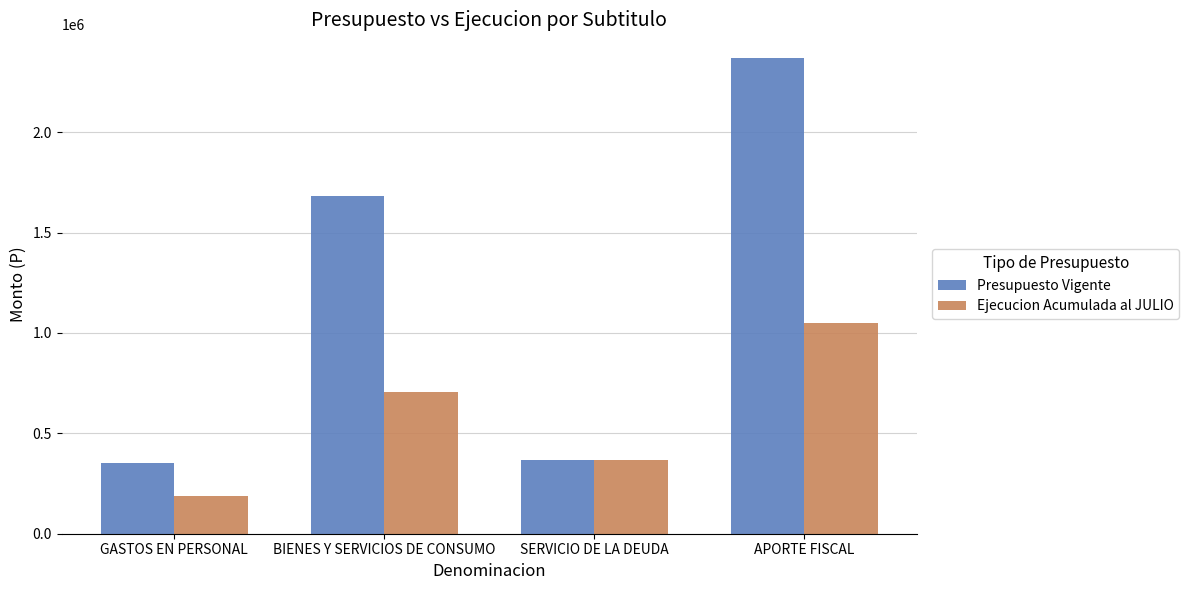

How many data points in Ejecucion Acumulada al JULIO are less than 706983?

2